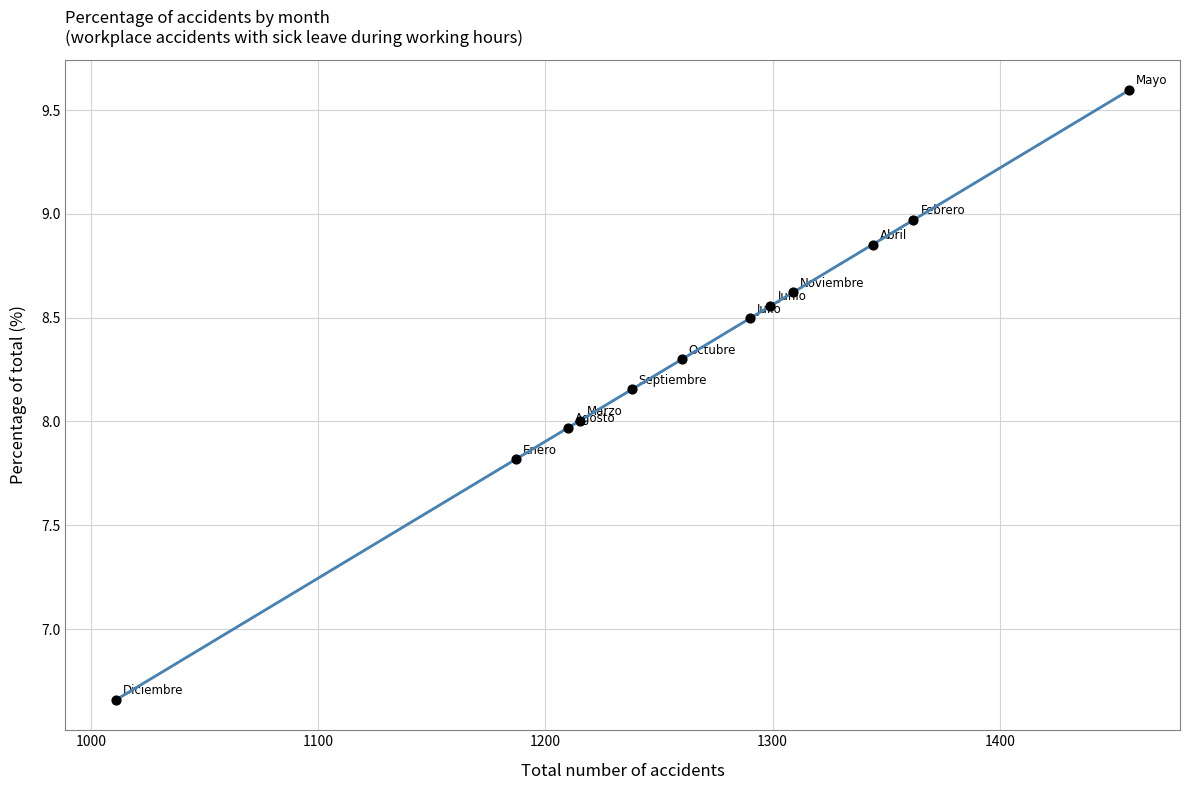

What is the average X value?

1265.2